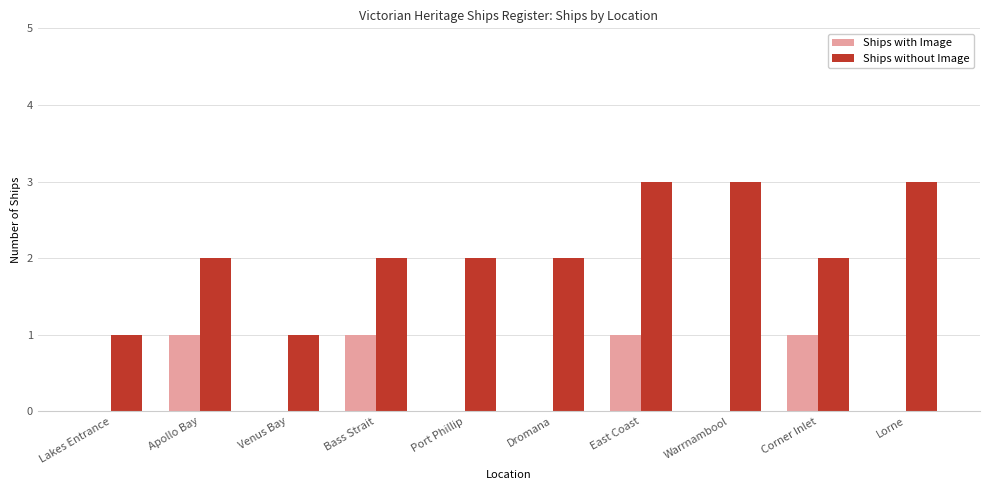

What is the maximum value shown in the chart?

3